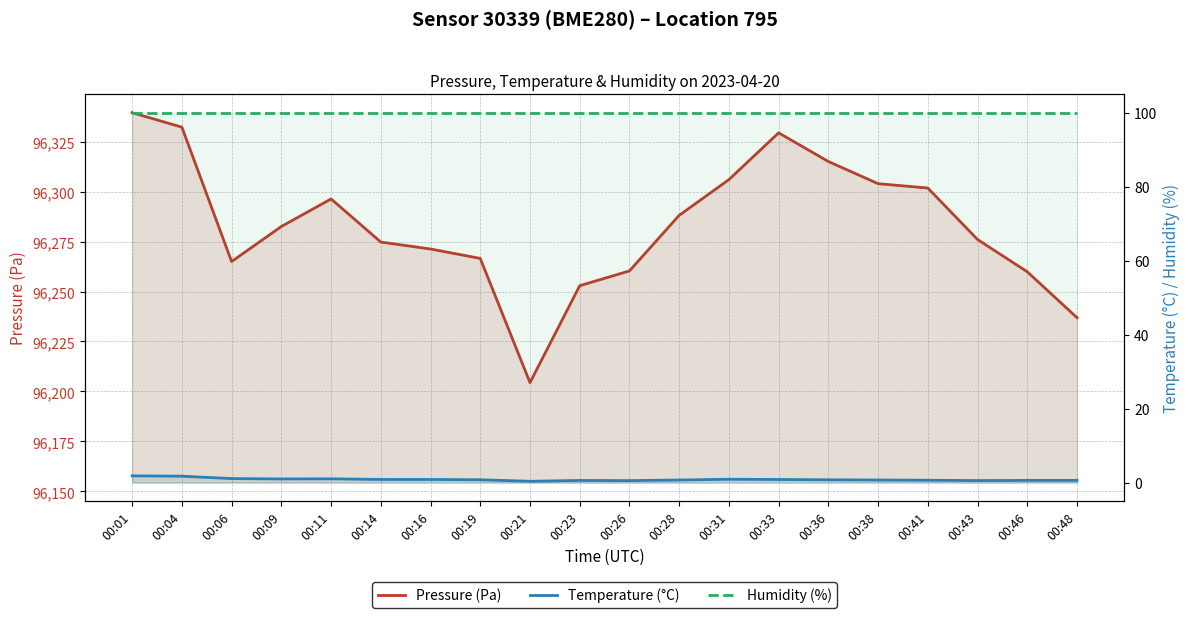

At which label does Pressure (Pa) first exceed 96282?

00:01